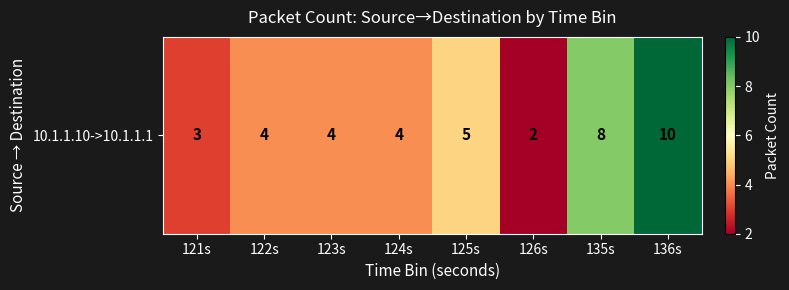

Rank the categories by value from lowest to highest.

126s, 121s, 122s, 123s, 124s, 125s, 135s, 136s